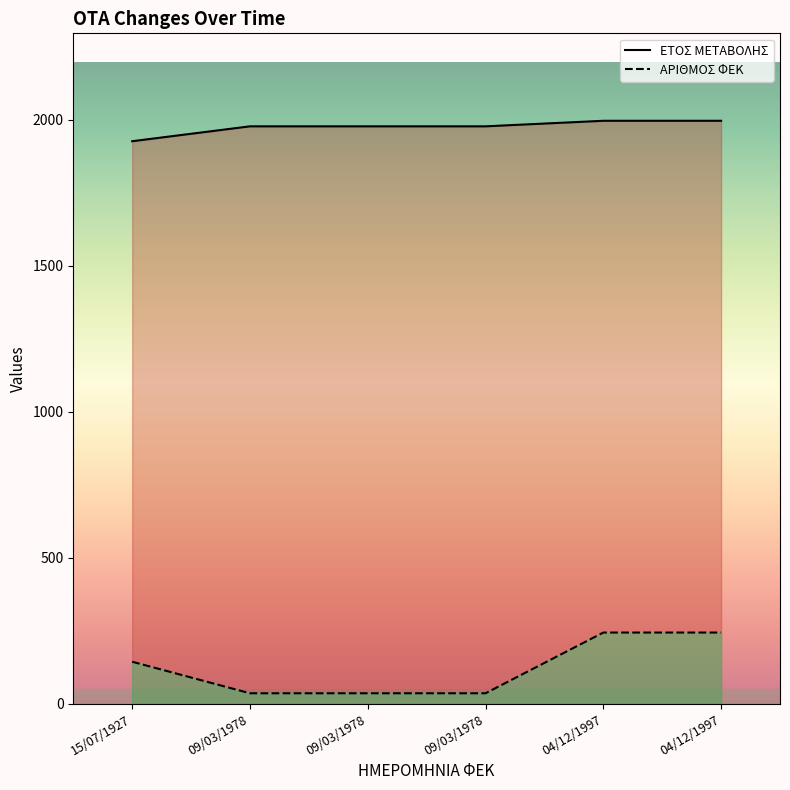

Does the chart have visible grid lines?

No